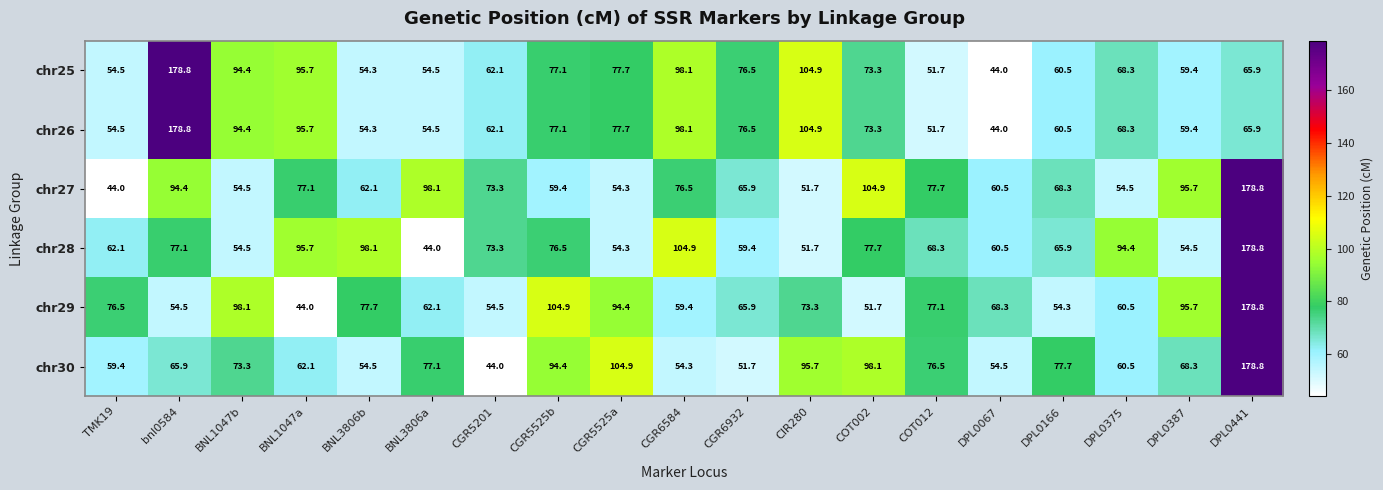

What is the average value of the chr25 series?

76.4